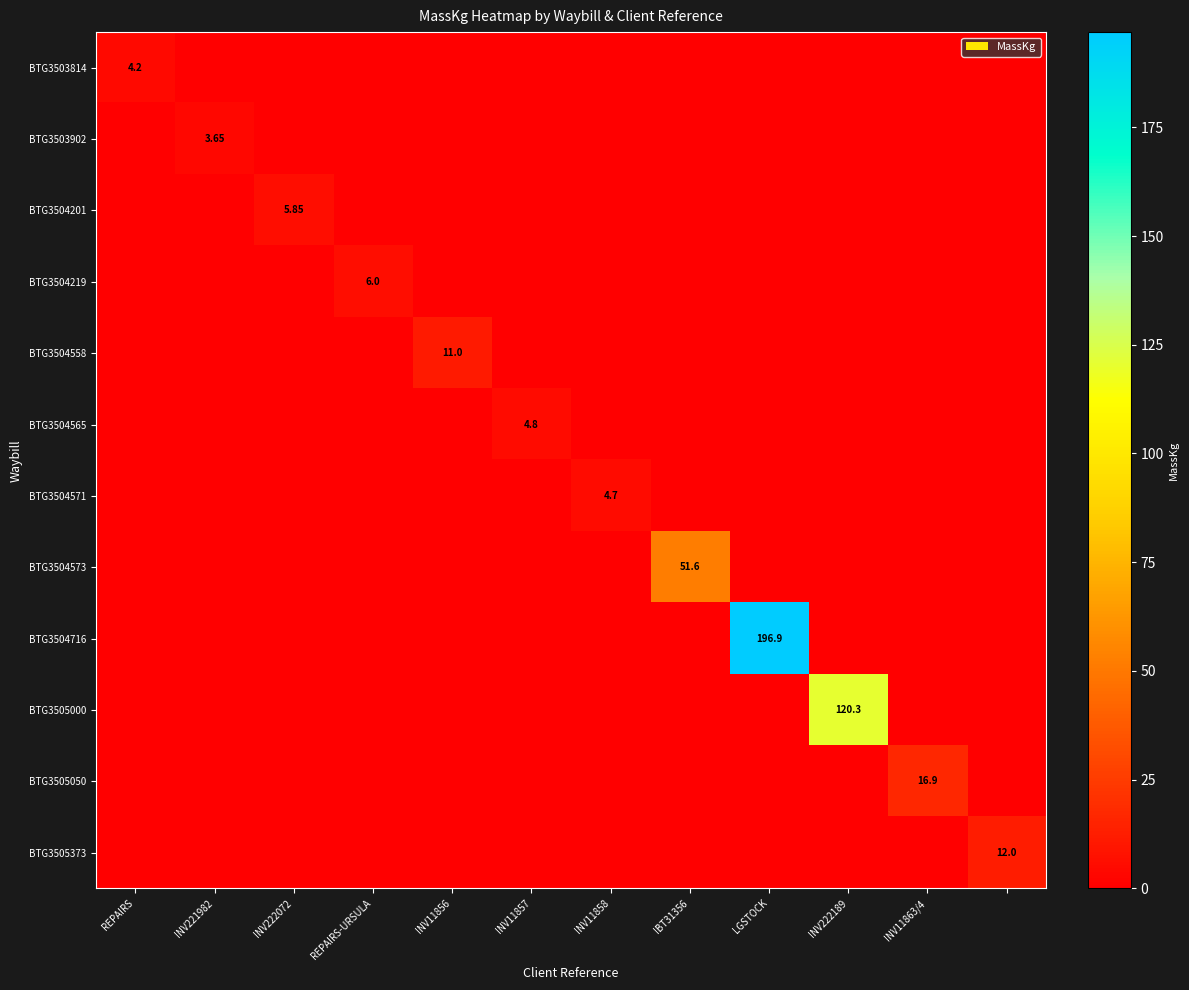

At INV11857, list the series in order from largest to smallest.

BTG3504565, BTG3503814, BTG3503902, BTG3504201, BTG3504219, BTG3504558, BTG3504571, BTG3504573, BTG3504716, BTG3505000, BTG3505050, BTG3505373